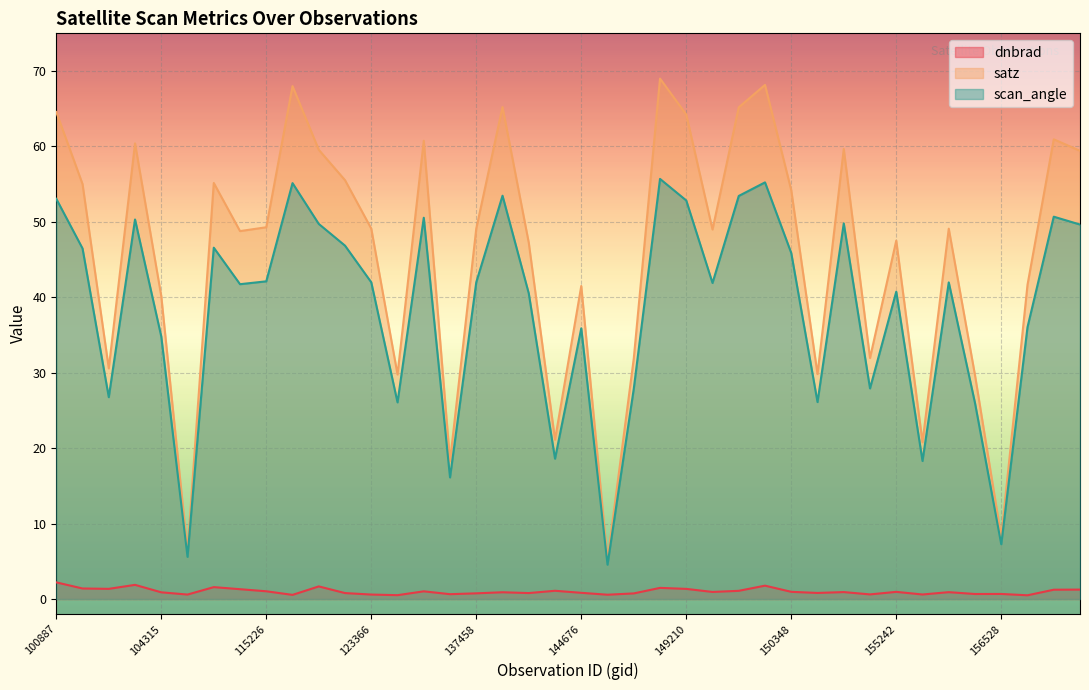

True or false: dnbrad and scan_angle cross at least once.

False